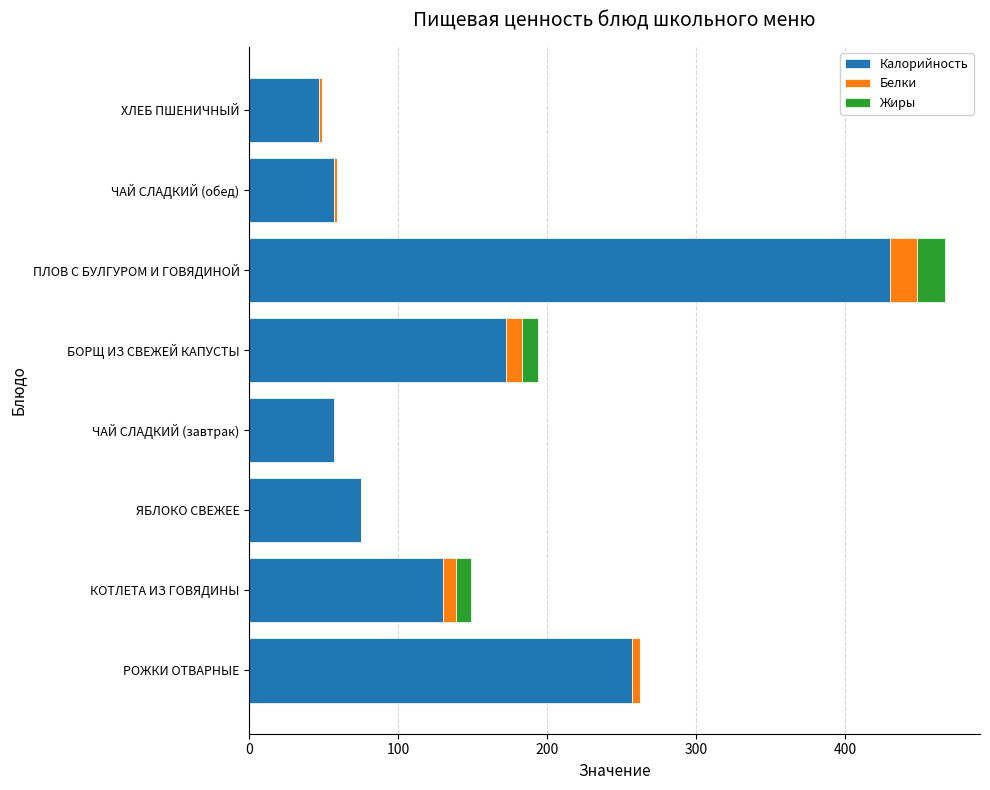

How many series are shown in this chart?

3